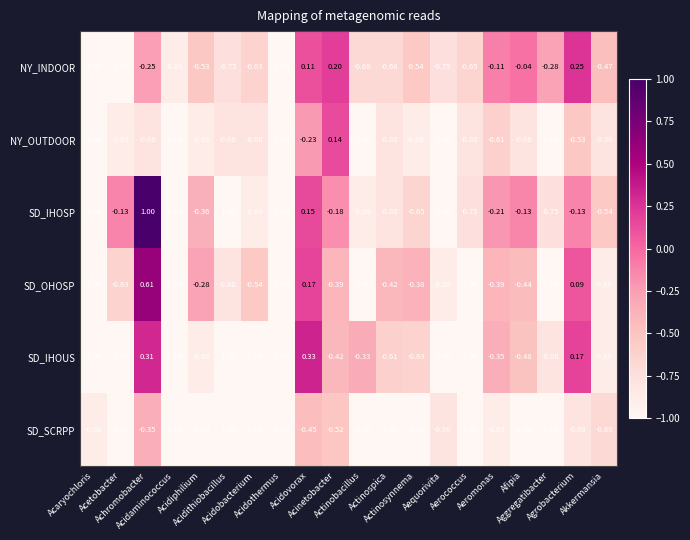

How many data points does each series have?

20